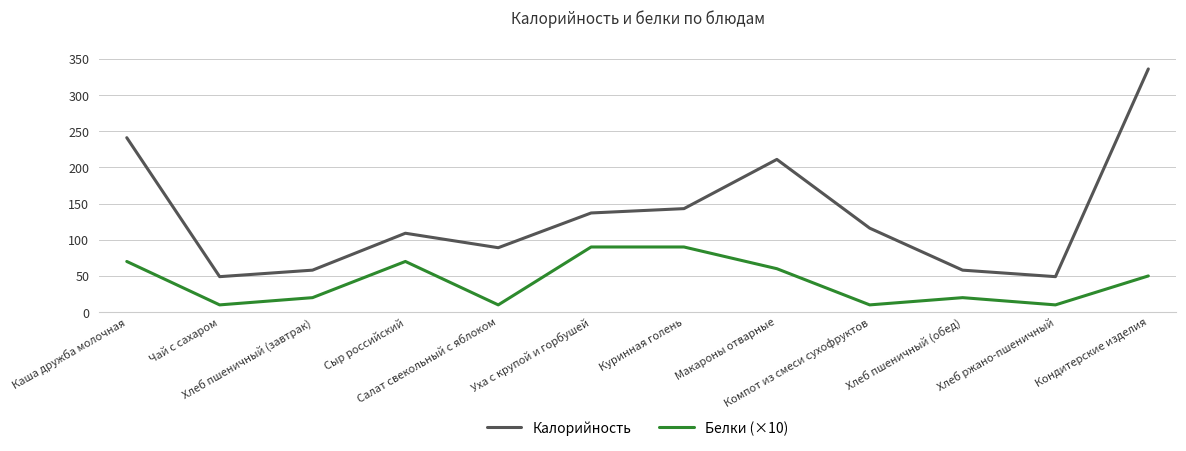

How many values in the Белки (×10) series are below 50?

6